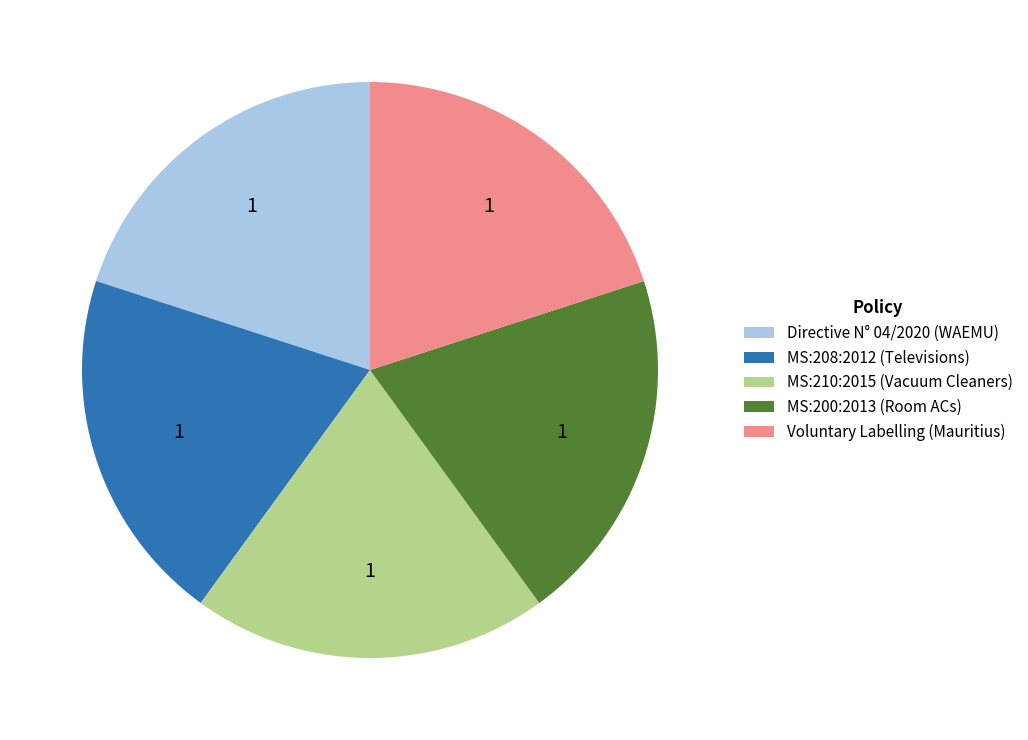

Do MS:208:2012 (Televisions) and MS:200:2013 (Room ACs) together represent more than half of the pie?

No